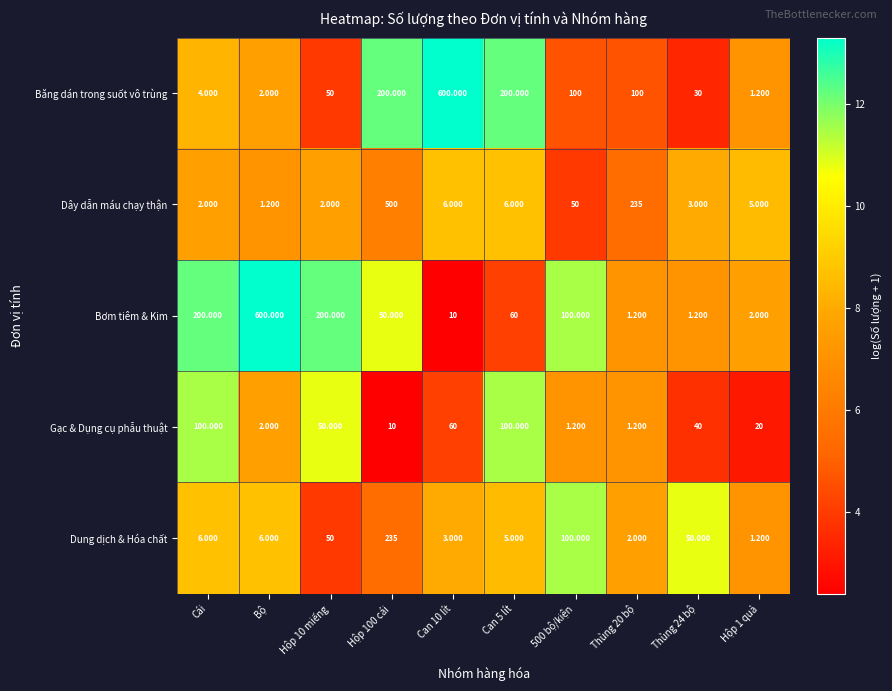

At Cái, list the series in order from largest to smallest.

Bơm tiêm & Kim, Gạc & Dụng cụ phẫu thuật, Dung dịch & Hóa chất, Băng dán trong suốt vô trùng, Dây dẫn máu chạy thận